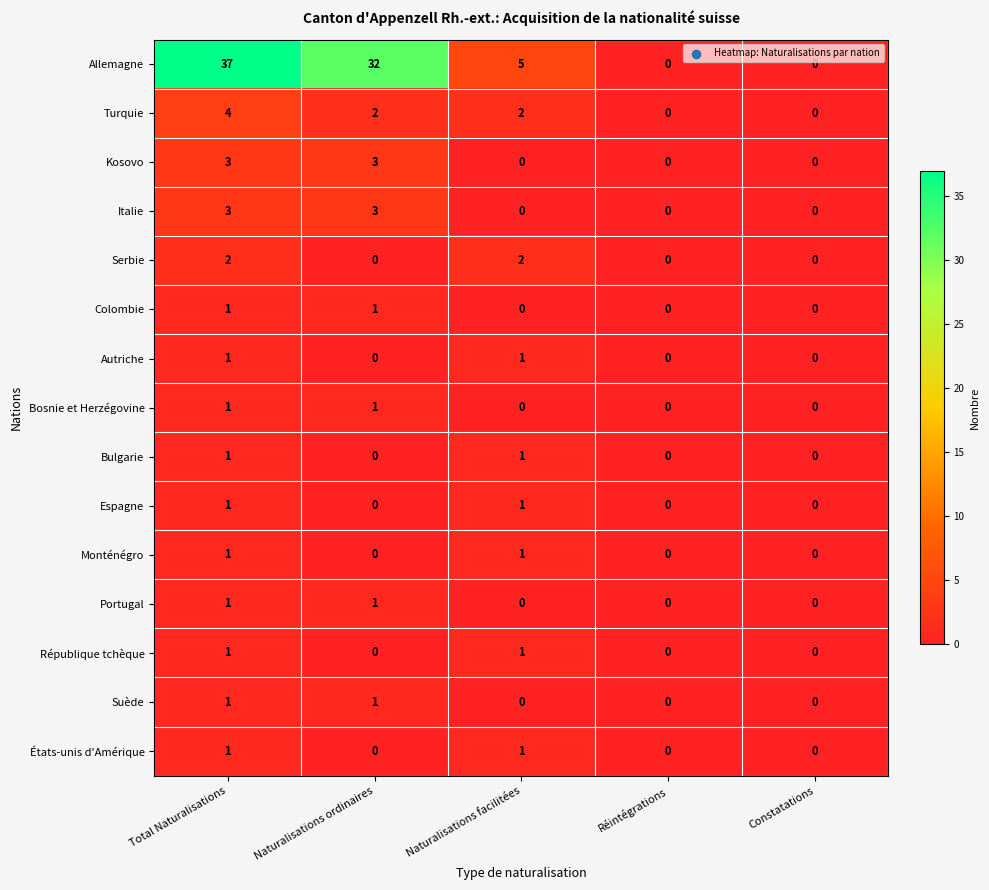

What is the maximum value shown in the chart?

37